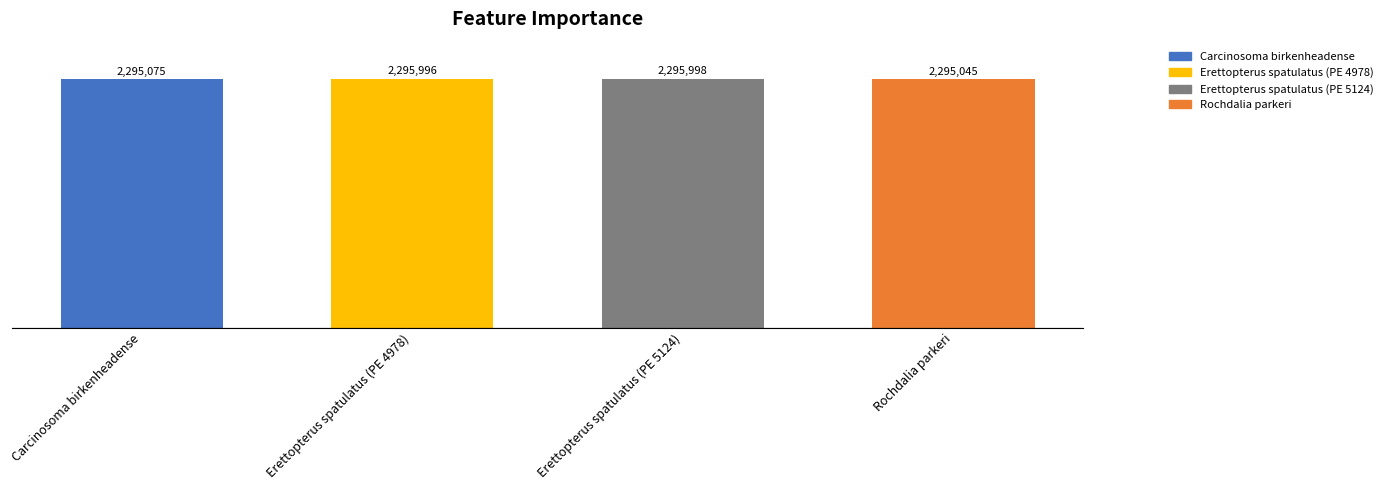

Are the bars horizontal?

No